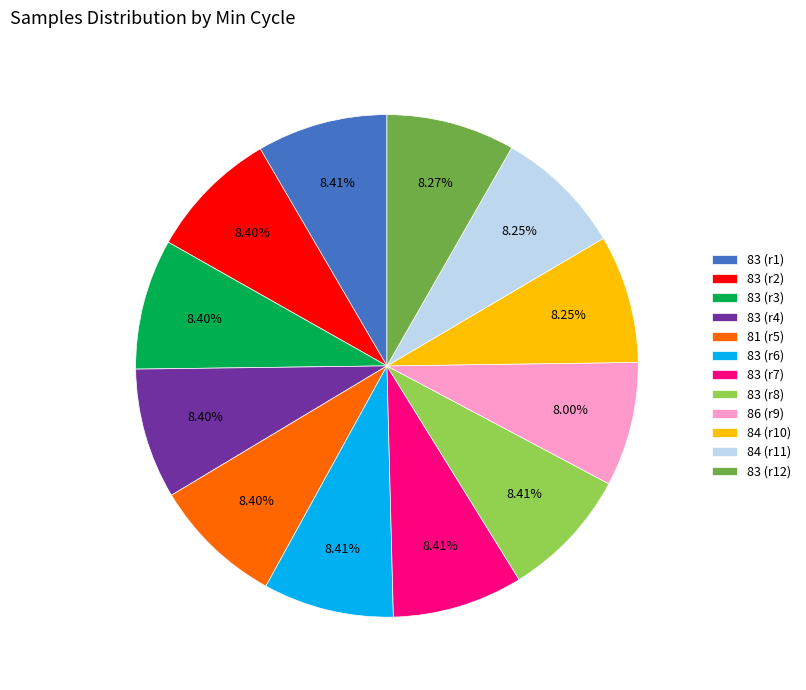

What is the ratio of the value at 83 (r3) to the value at 83 (r1)?

1.0